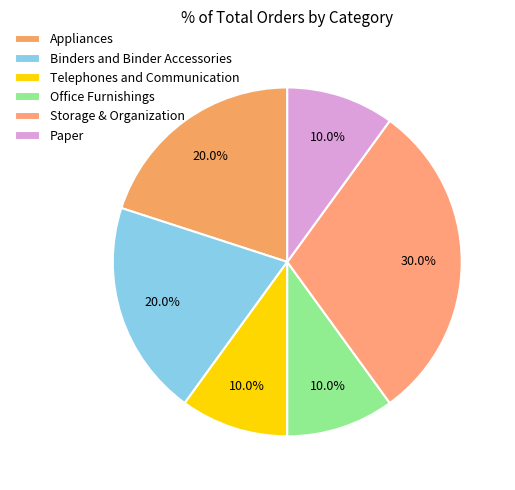

To the nearest percent, what is the combined percentage of Appliances and Binders and Binder Accessories?

40%